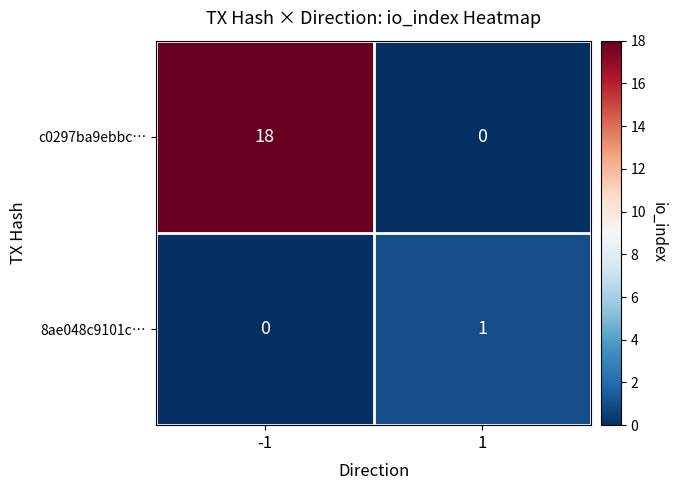

What is the difference between the highest and lowest values at -1?

18